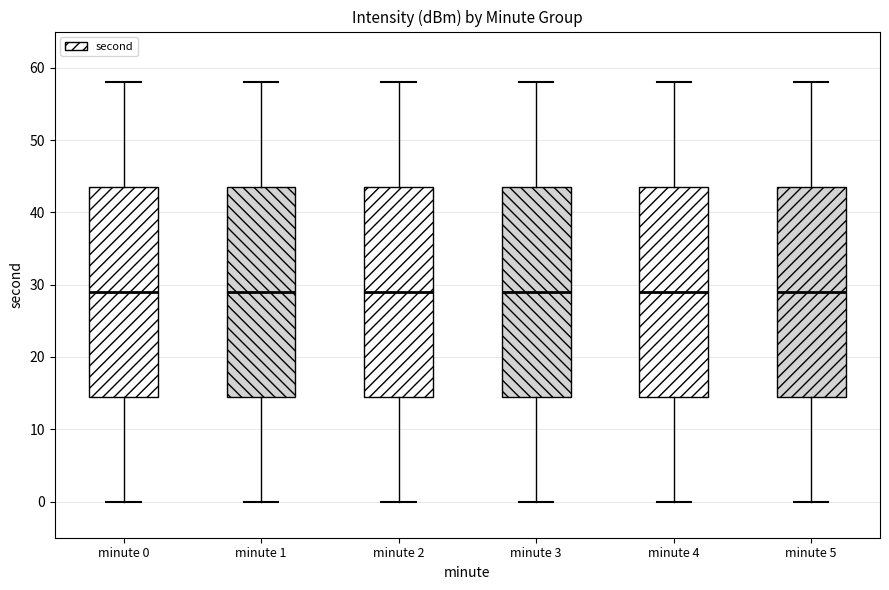

Reading left to right, transcribe this box plot: for each box, give where its median line is, the range the box spans, and where its two whiskers end, as read against the y-axis. The values are not printed on the chart, so give them approximately, as read against the axis.

minute 0: median 29, box 15 to 44, whiskers 0 to 58
minute 1: median 29, box 15 to 44, whiskers 0 to 58
minute 2: median 29, box 15 to 44, whiskers 0 to 58
minute 3: median 29, box 15 to 44, whiskers 0 to 58
minute 4: median 29, box 15 to 44, whiskers 0 to 58
minute 5: median 29, box 15 to 44, whiskers 0 to 58